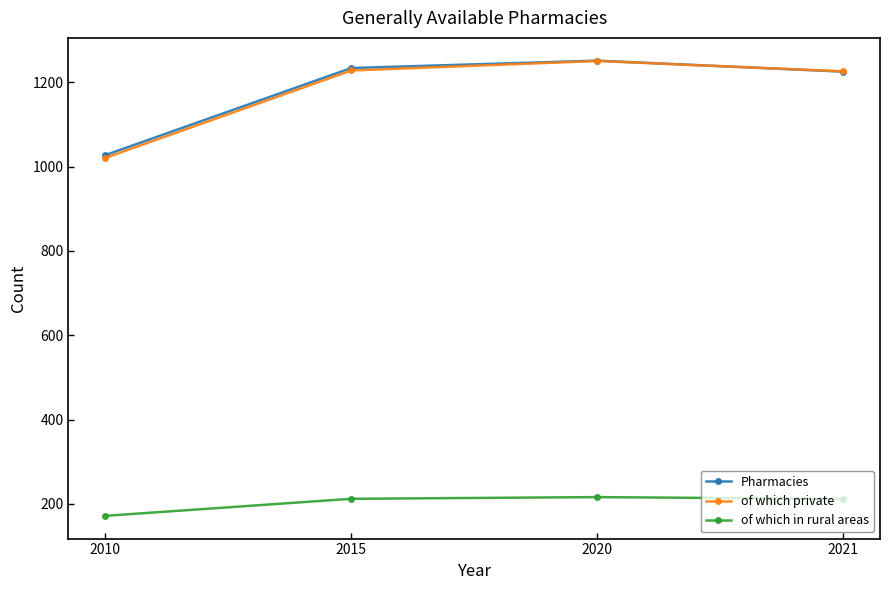

Which category has the lowest value in the Pharmacies series?

2010